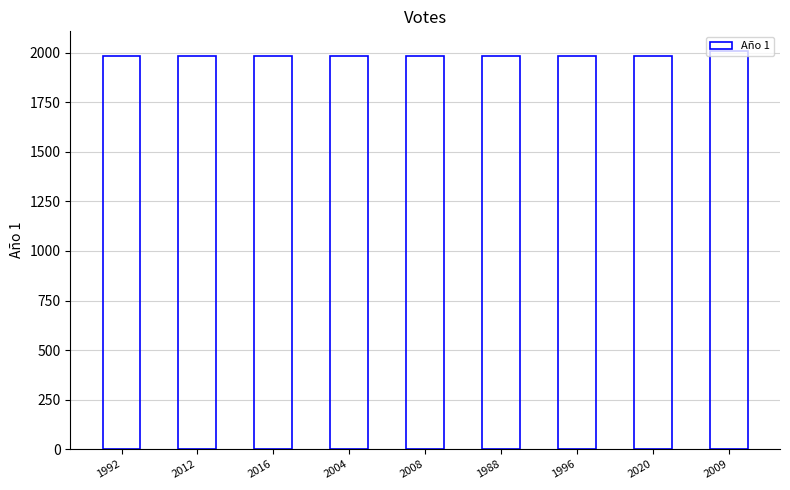

Approximately how many times larger is the value at 2012 compared to 2020?

1.0